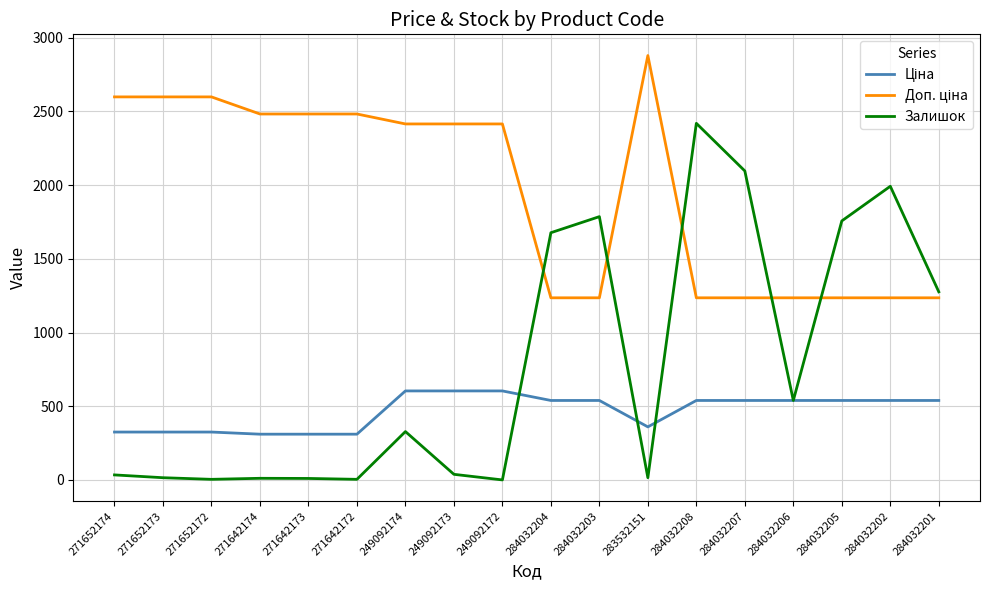

Is it true that Залишок equals 1036.7 at 249092172?

False